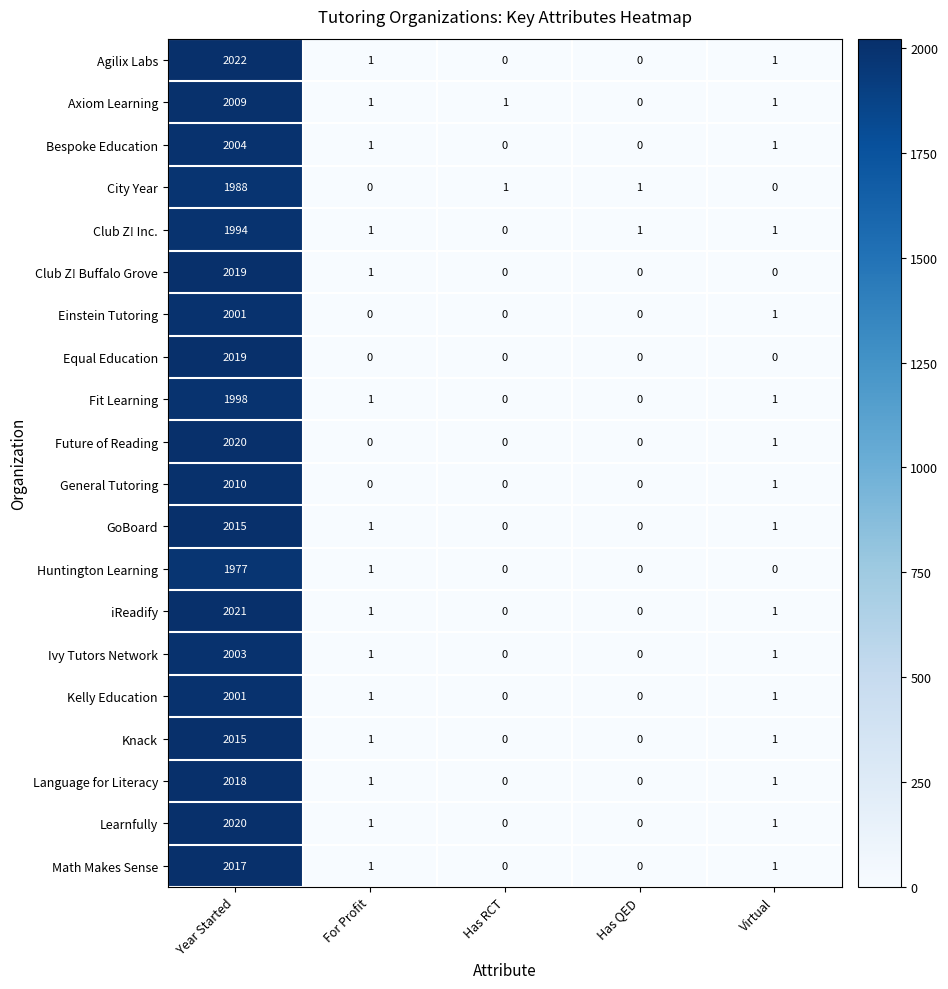

At which label does Kelly Education reach its peak?

Year Started